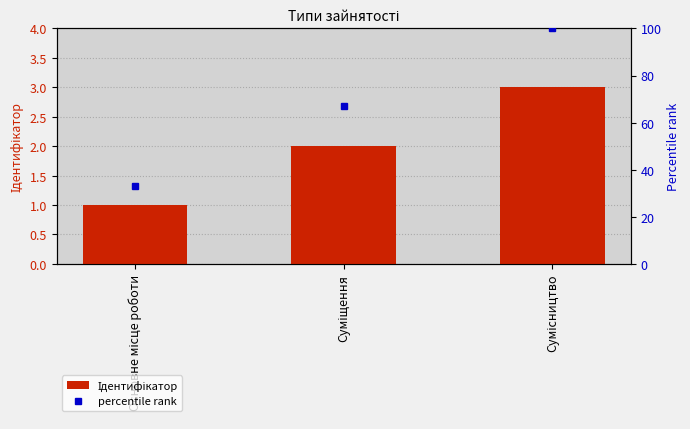

Reading left to right, transcribe all the data shown in this chart.

Ідентифікатор: Основне місце роботи=1	Суміщення=2	Сумісництво=3
percentile rank: Основне місце роботи=33	Суміщення=67	Сумісництво=100